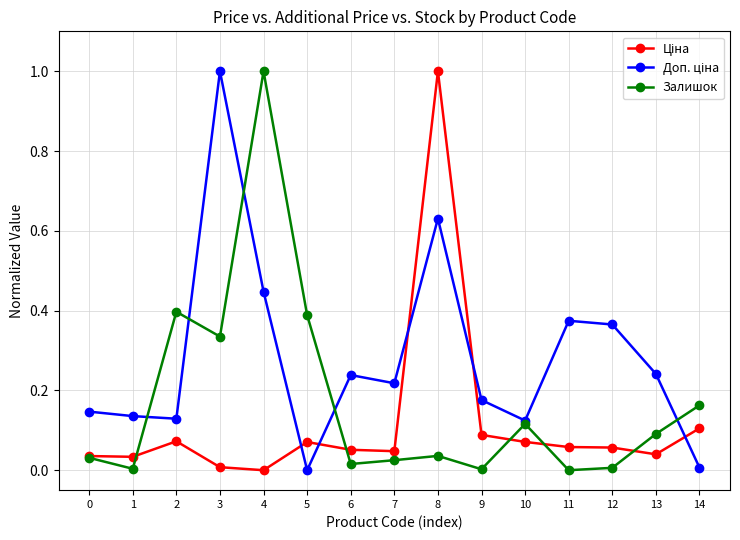

True or false: Залишок has a value of 0.1 at 10.

True